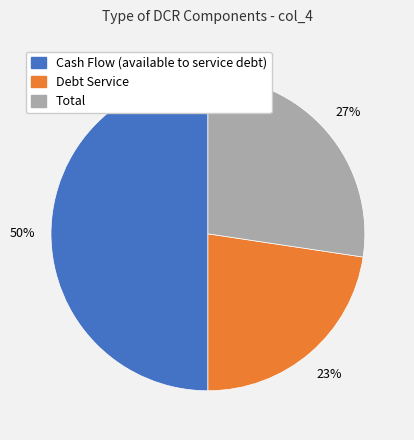

What is the largest slice in the pie chart?

Cash Flow (available to service debt)